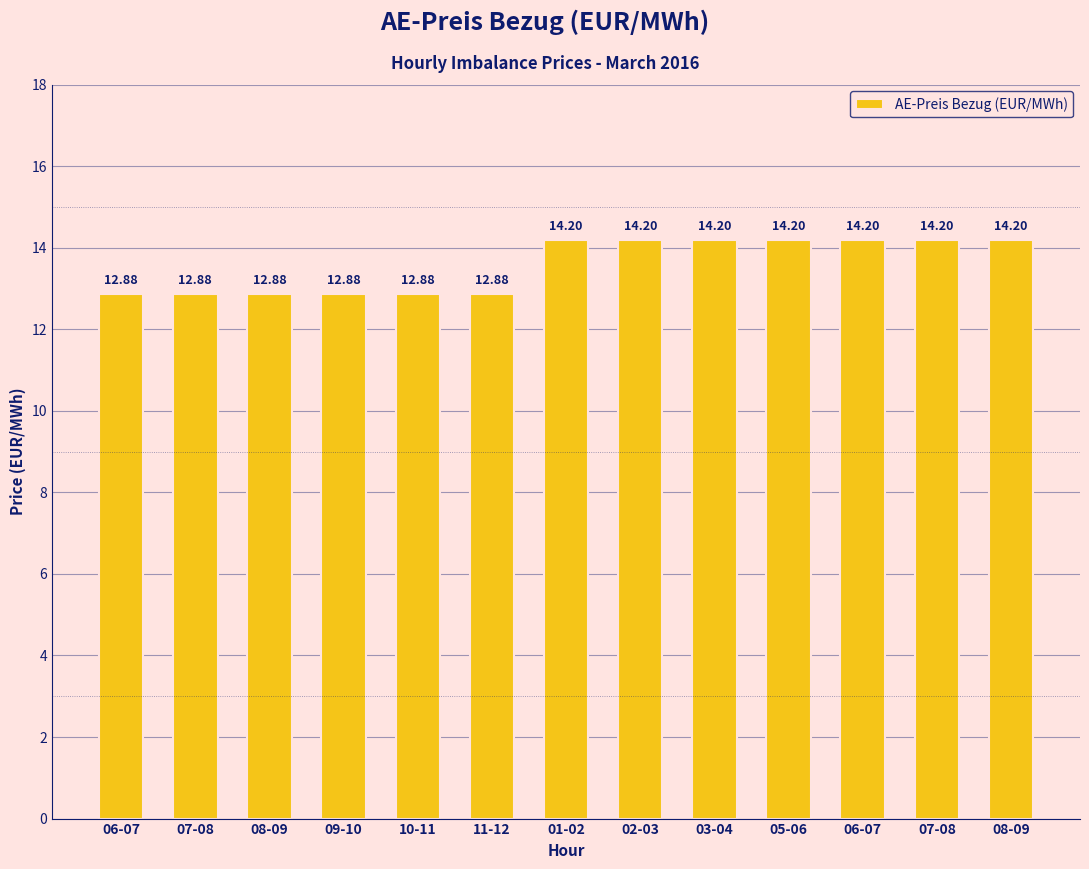

How many values are between 12 and 14?

6